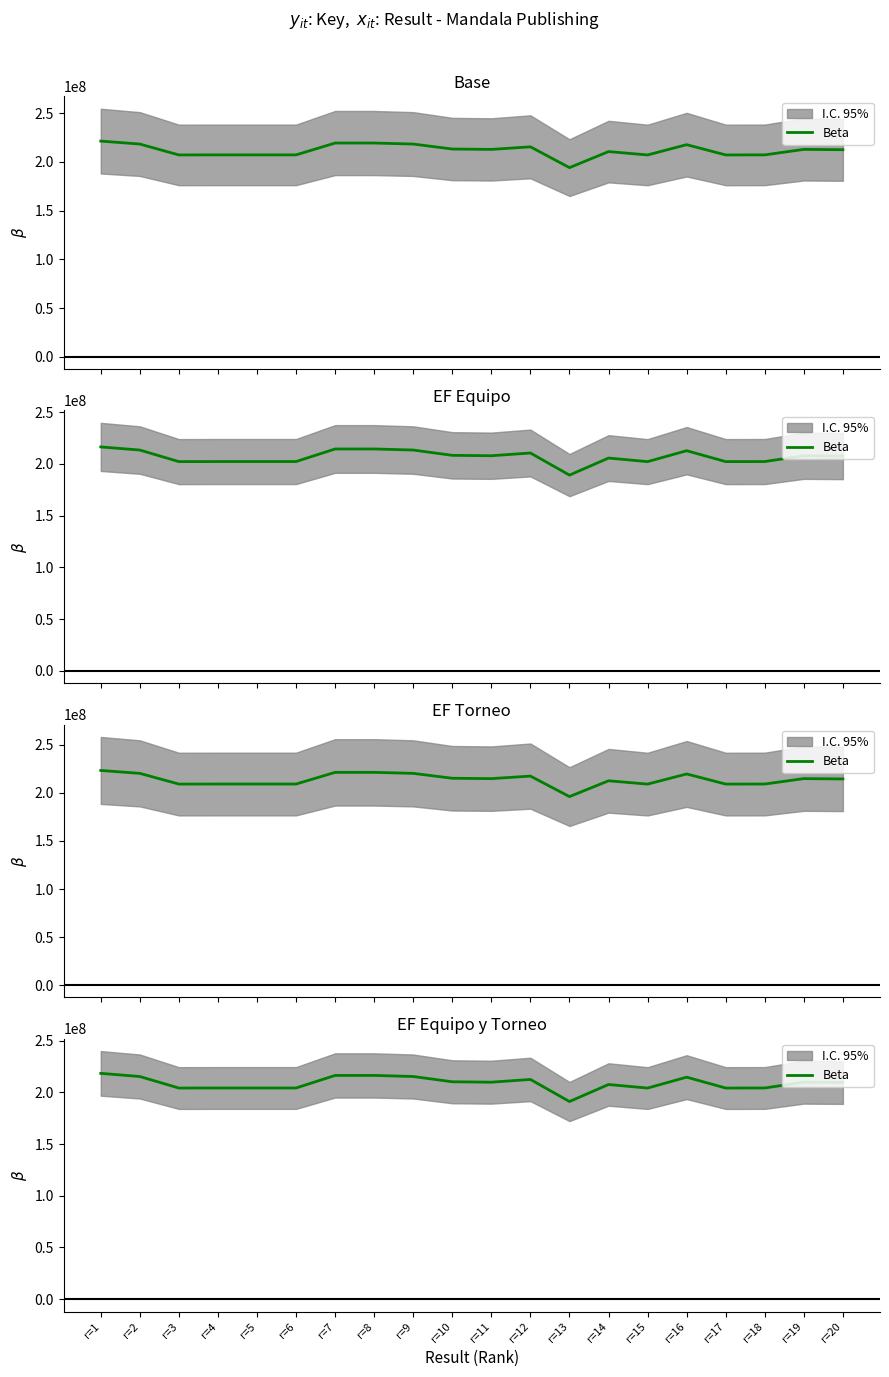

Between r=12 and r=19, which is larger?

r=12